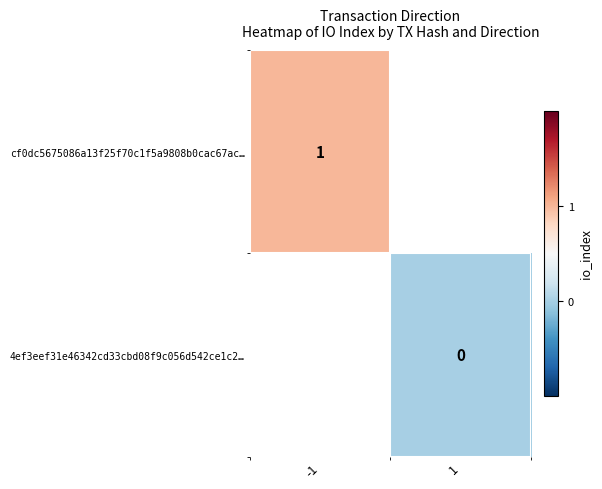

What is the greatest value displayed?

1.0